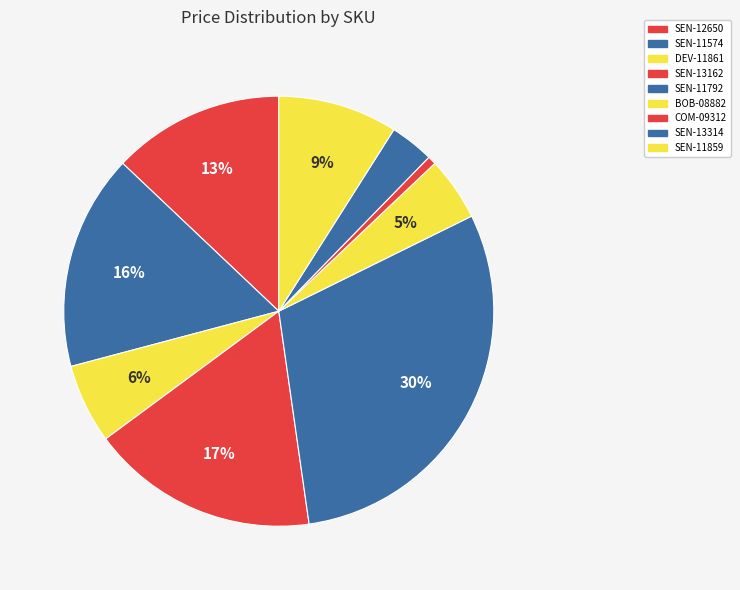

Do SEN-11859 and COM-09312 together represent more than half of the pie?

No